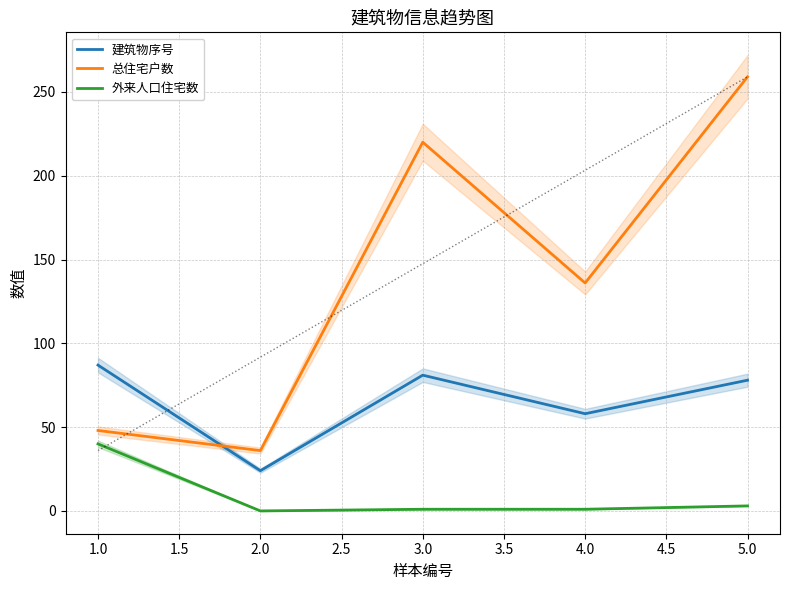

In 总住宅户数, how many points are higher than both neighbors (excluding endpoints)?

1